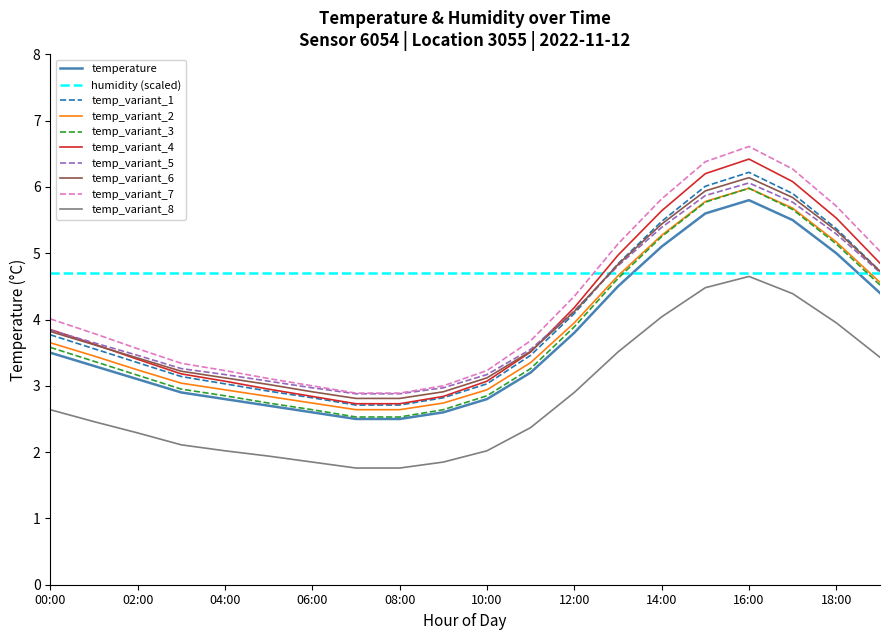

True or false: temp_variant_6 and temperature intersect in this chart.

False